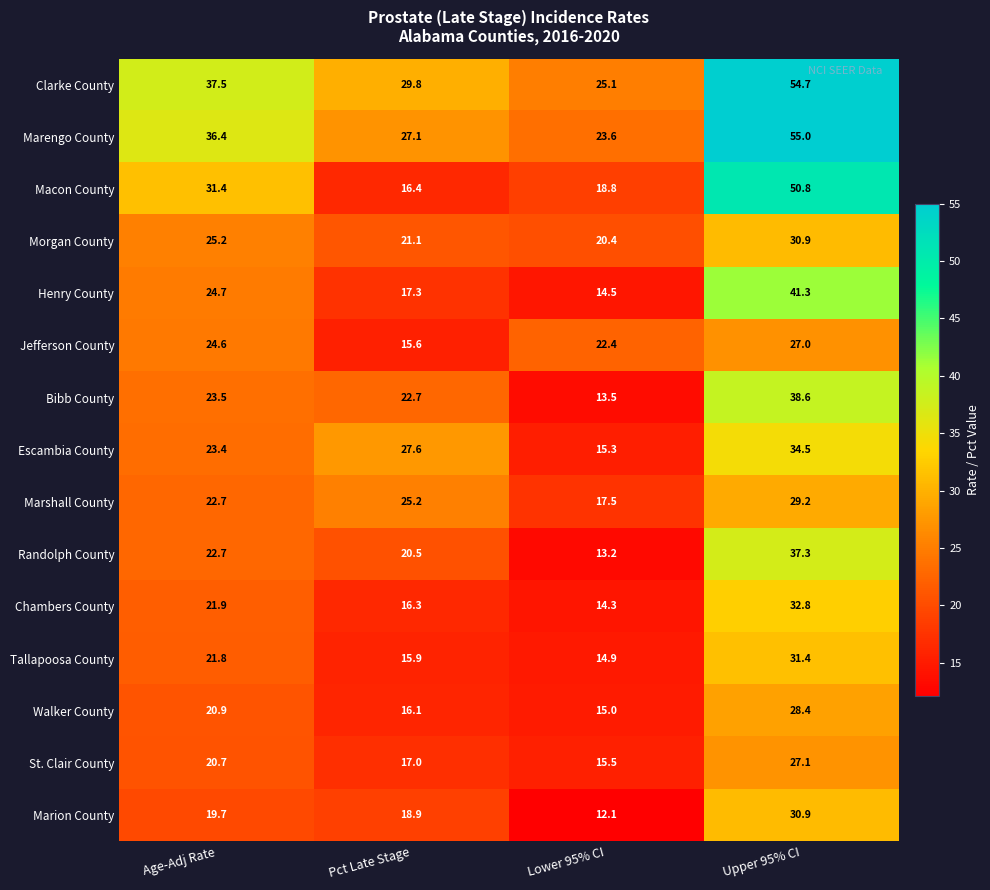

At how many categories does at least one series exceed 16?

4